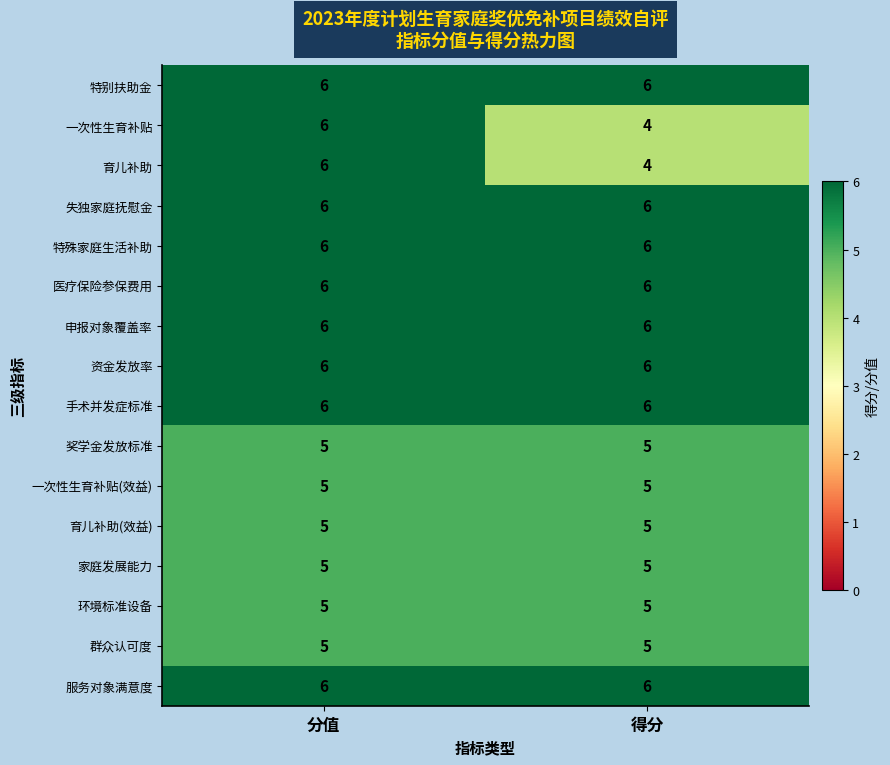

What is the greatest value displayed?

6